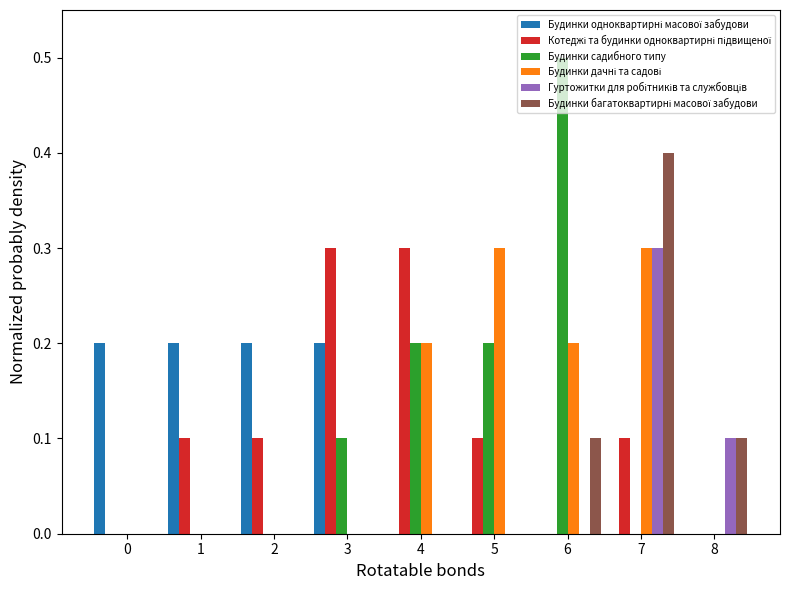

How many groups of bars are there?

9